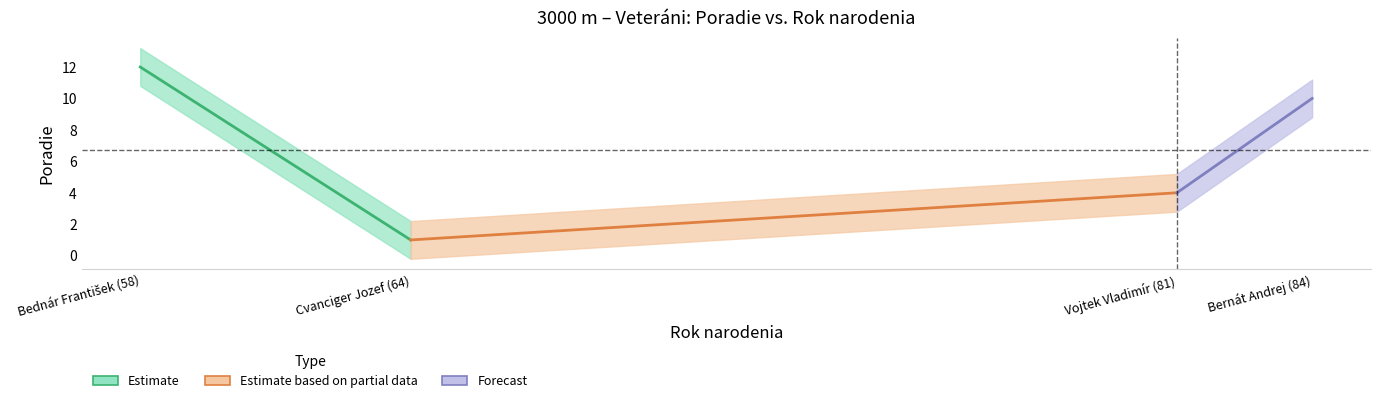

What is the ratio of the value at Cvanciger Jozef (64) to the value at Bernát Andrej (84)?

0.1